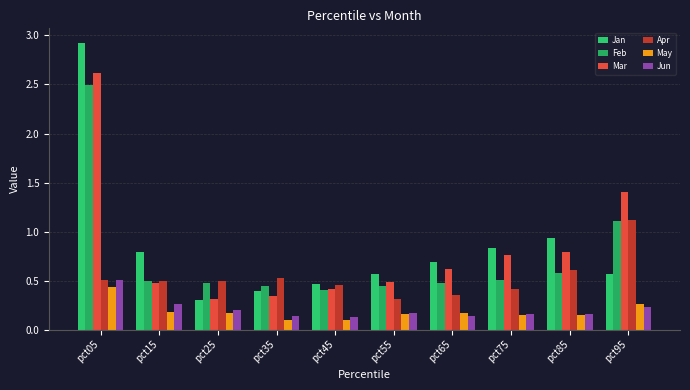

Reading left to right, what are all the values shown in this chart?

Jan: pct05=2.9	pct15=0.8	pct25=0.3	pct35=0.4	pct45=0.5	pct55=0.6	pct65=0.7	pct75=0.8	pct85=0.9	pct95=0.6
Feb: pct05=2.5	pct15=0.5	pct25=0.5	pct35=0.4	pct45=0.4	pct55=0.4	pct65=0.5	pct75=0.5	pct85=0.6	pct95=1.1
Mar: pct05=2.6	pct15=0.5	pct25=0.3	pct35=0.3	pct45=0.4	pct55=0.5	pct65=0.6	pct75=0.8	pct85=0.8	pct95=1.4
Apr: pct05=0.5	pct15=0.5	pct25=0.5	pct35=0.5	pct45=0.5	pct55=0.3	pct65=0.4	pct75=0.4	pct85=0.6	pct95=1.1
May: pct05=0.4	pct15=0.2	pct25=0.2	pct35=0.1	pct45=0.1	pct55=0.2	pct65=0.2	pct75=0.1	pct85=0.1	pct95=0.3
Jun: pct05=0.5	pct15=0.3	pct25=0.2	pct35=0.1	pct45=0.1	pct55=0.2	pct65=0.1	pct75=0.2	pct85=0.2	pct95=0.2